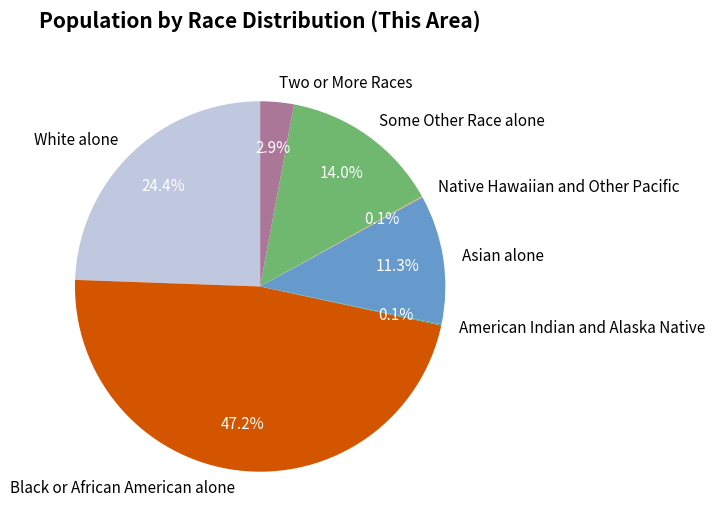

Which slice is the largest?

Black or African American alone